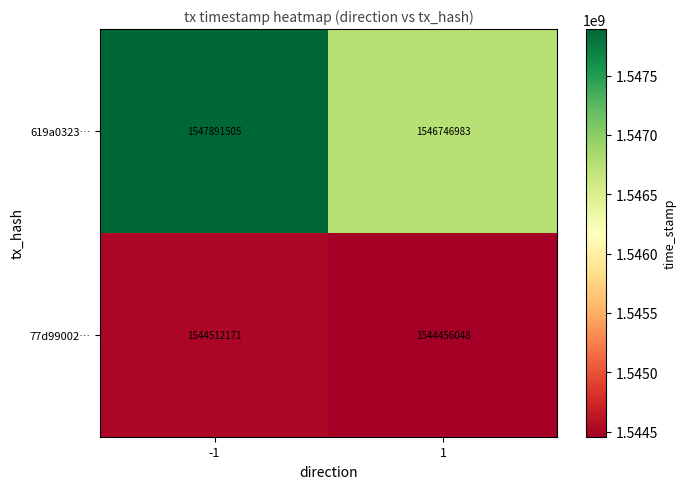

What is the approximate value of 77d99002… at 1?

1544456048